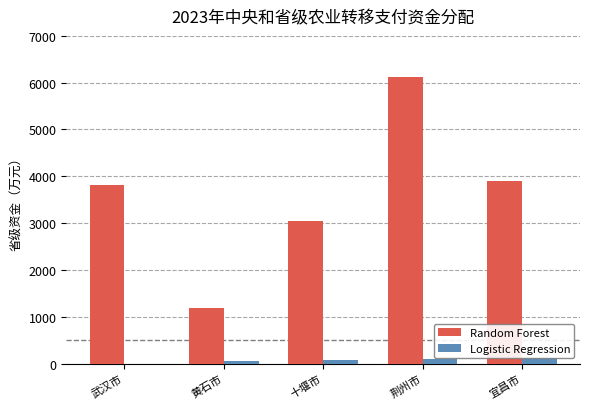

The Random Forest series shows 9011 at 荆州市. True or false?

False